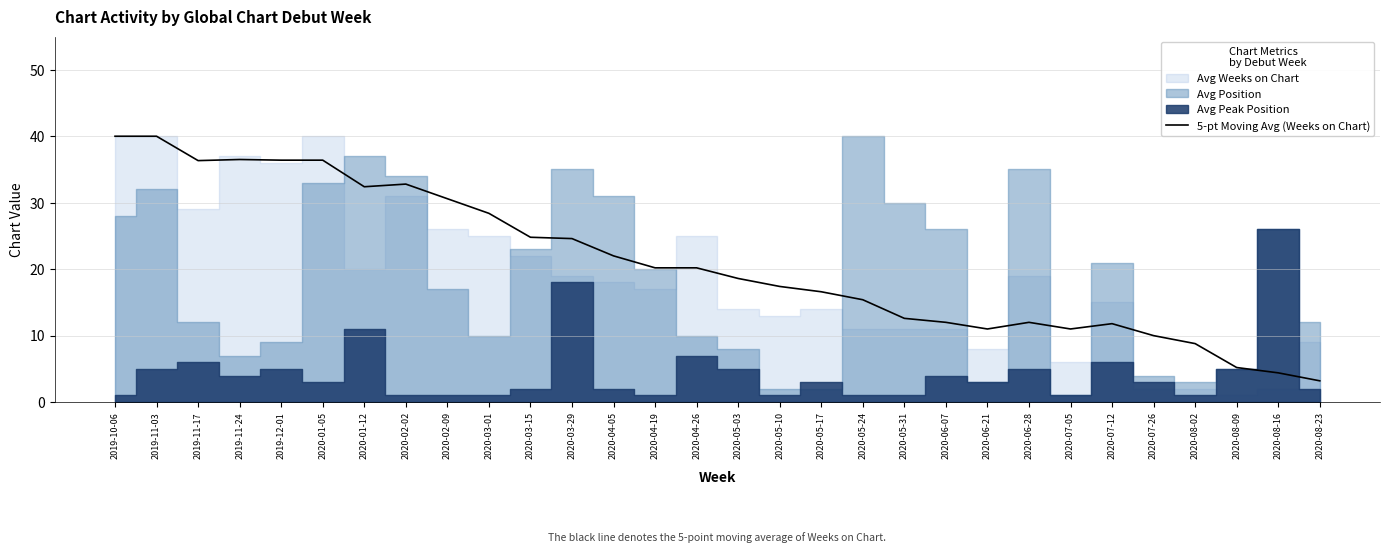

What is the highest value of the 5-pt Moving Avg (Weeks on Chart) series?

40.0